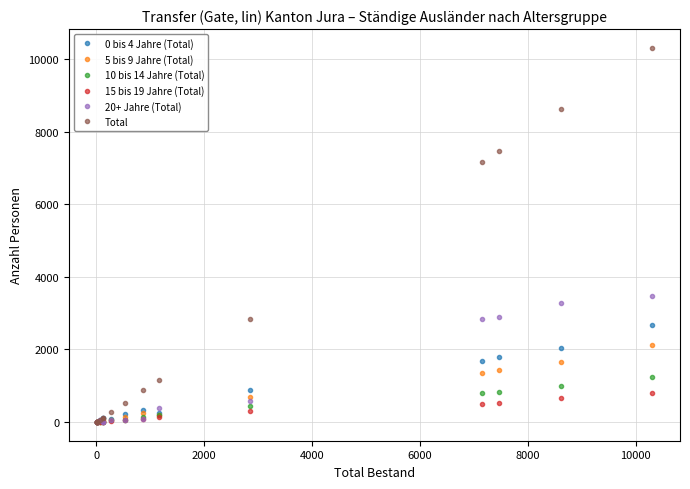

At how many categories does at least one series exceed 5217?

4